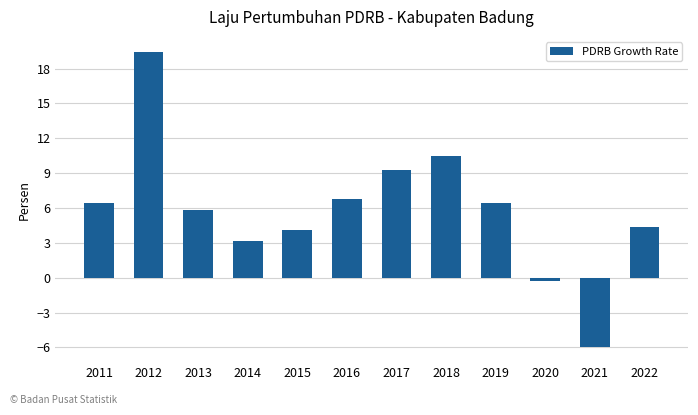

At which category does the chart reach its minimum across all series?

2021